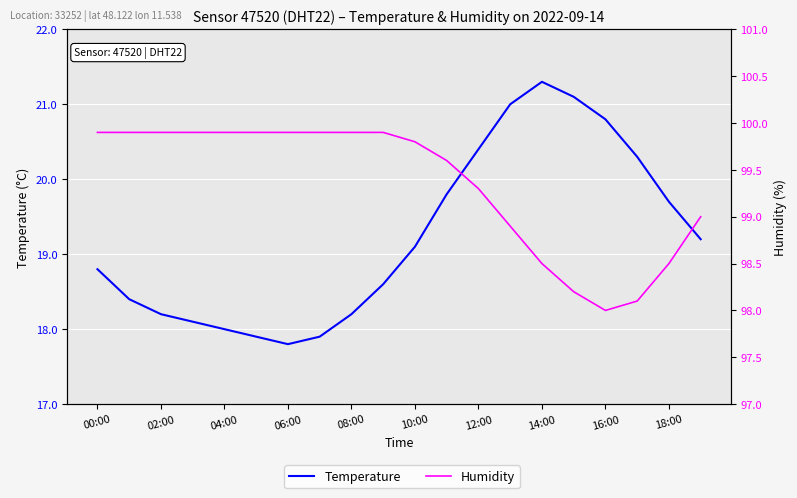

The Temperature series shows 19.1 at 10:00. True or false?

True